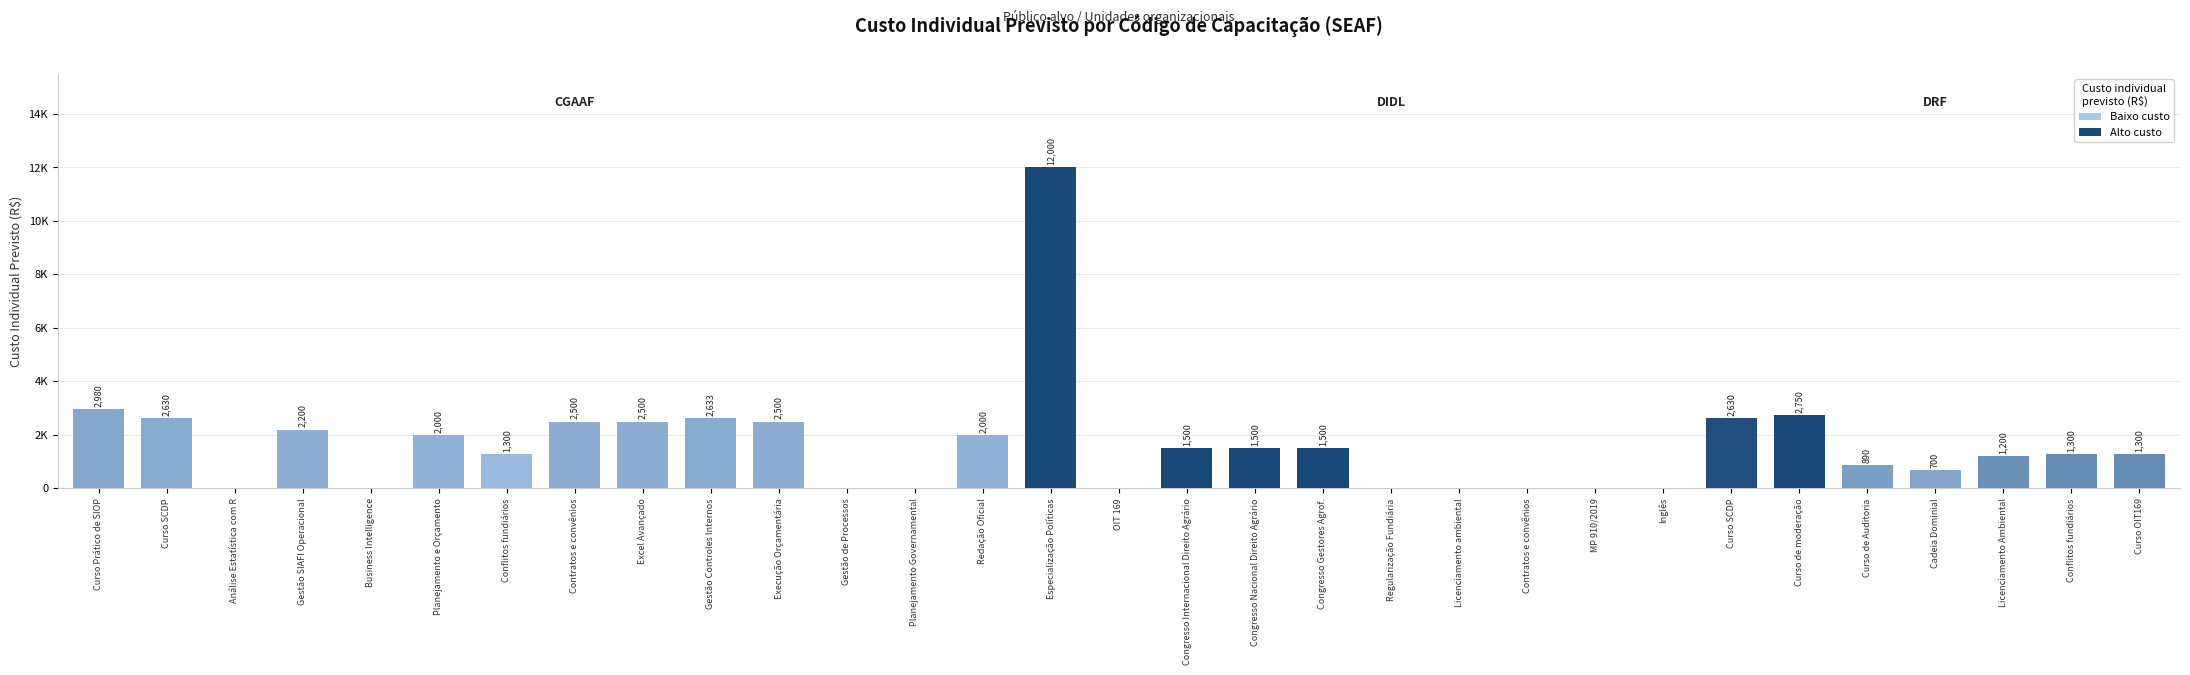

What is the average value?

1629